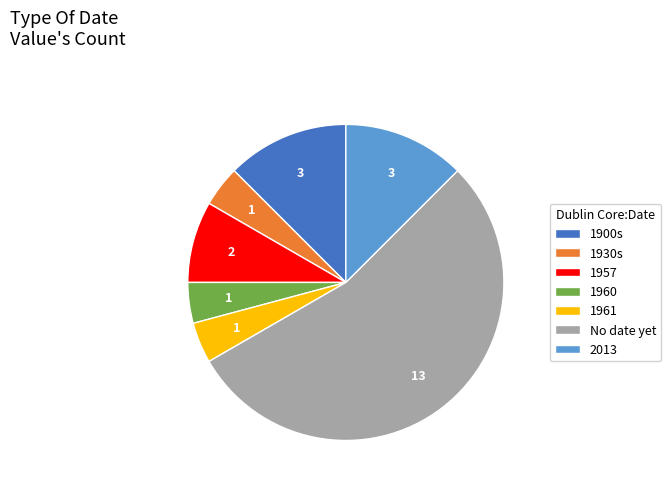

Is there a majority slice in this chart?

Yes